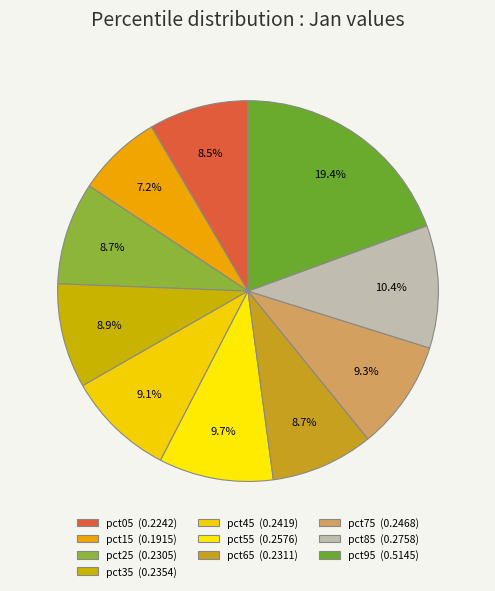

Rank the categories by value from lowest to highest.

pct15, pct05, pct25, pct65, pct35, pct45, pct75, pct55, pct85, pct95